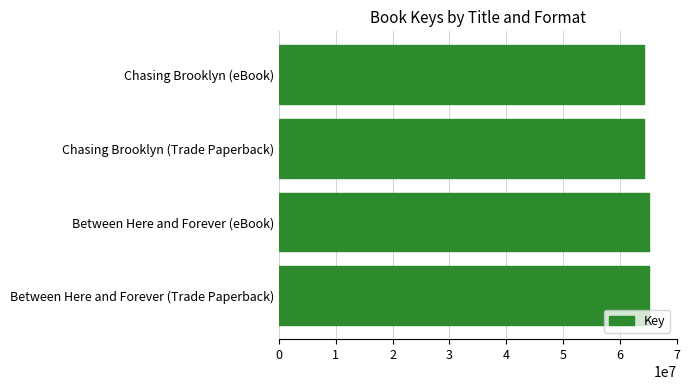

What is the ratio of the value at Between Here and Forever (Trade Paperback) to the value at Chasing Brooklyn (Trade Paperback)?

1.0